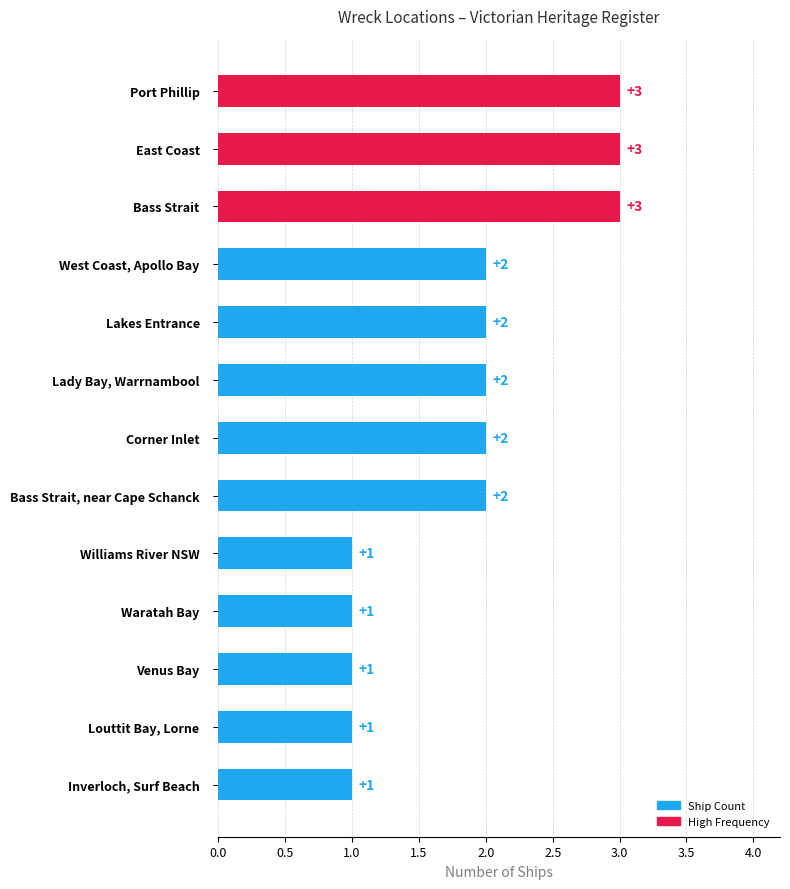

True or false: the data shows 2 at Corner Inlet.

True